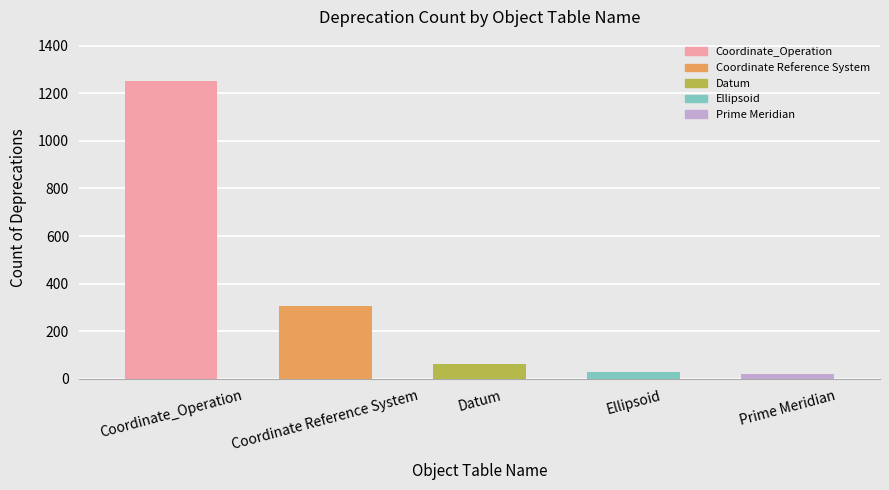

Approximately how many times larger is the value at Coordinate_Operation compared to Datum?

20.1